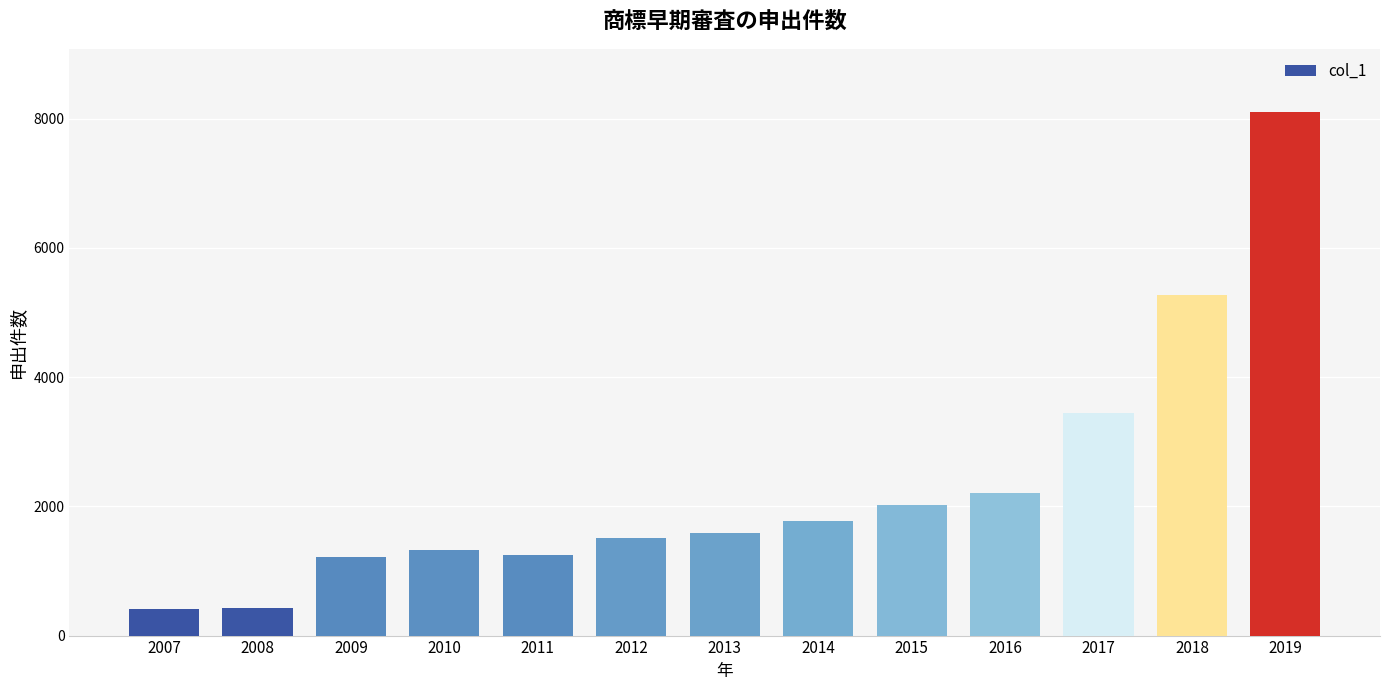

What is the difference between the maximum and minimum values?

7703